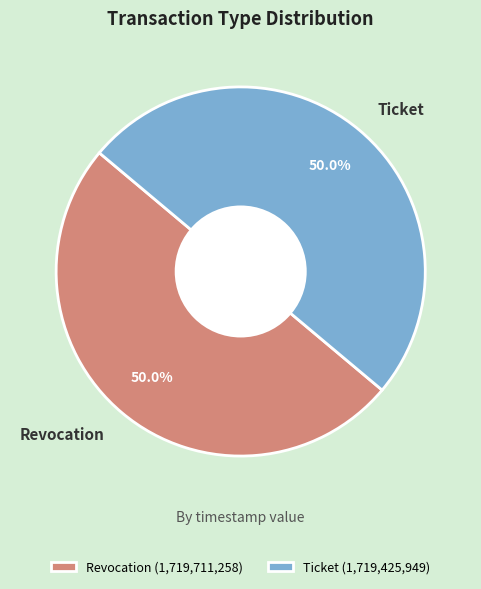

Approximately how many times larger is the value at Revocation compared to Ticket?

1.0